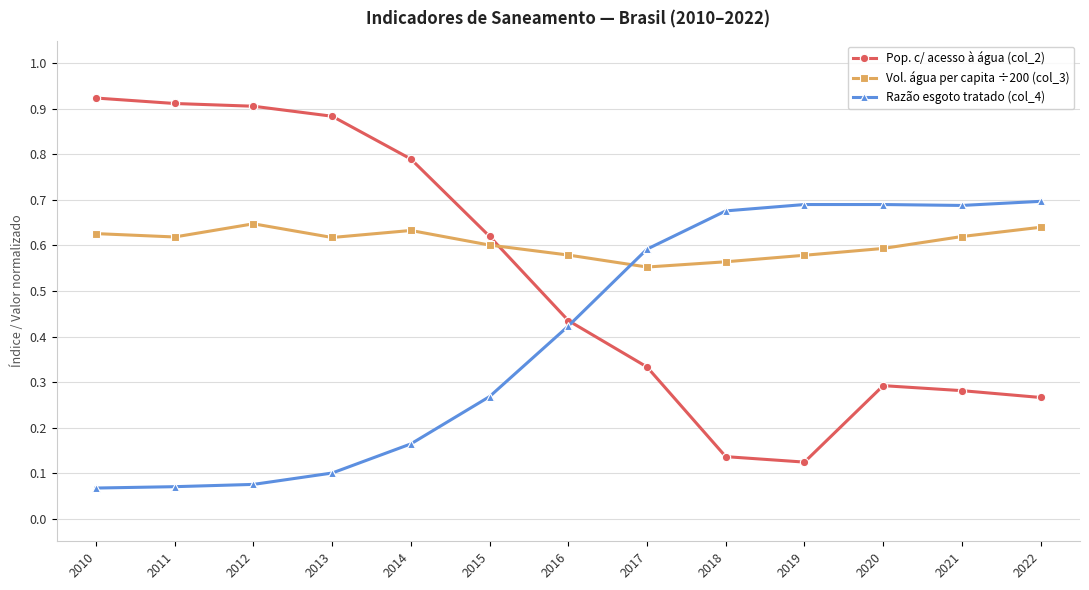

Is it true that Razão esgoto tratado (col_4) equals 0.1 at 2012?

True